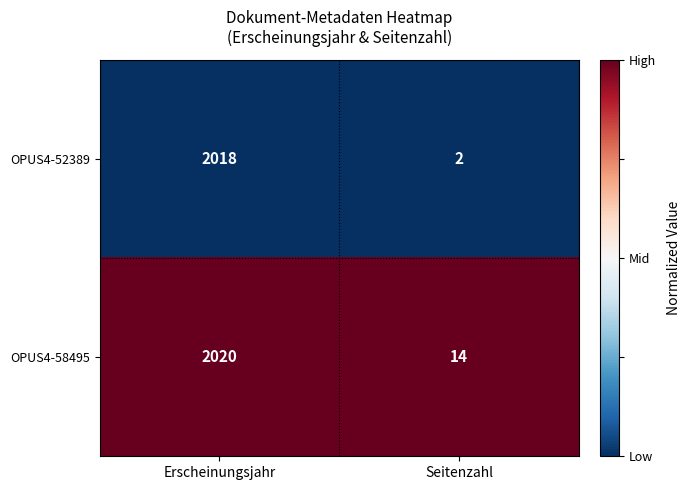

Which series has the largest total across all categories?

OPUS4-58495